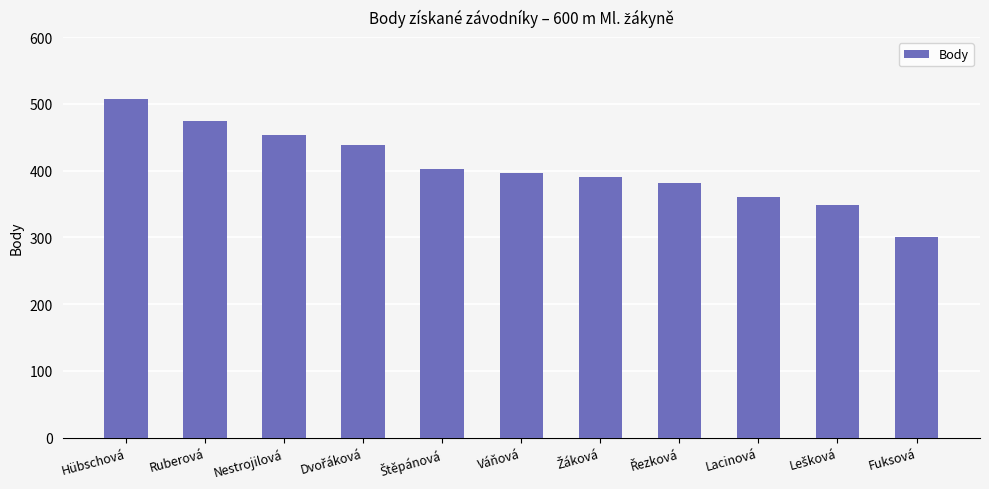

What is the label of the 1st bar from the left?

Hübschová